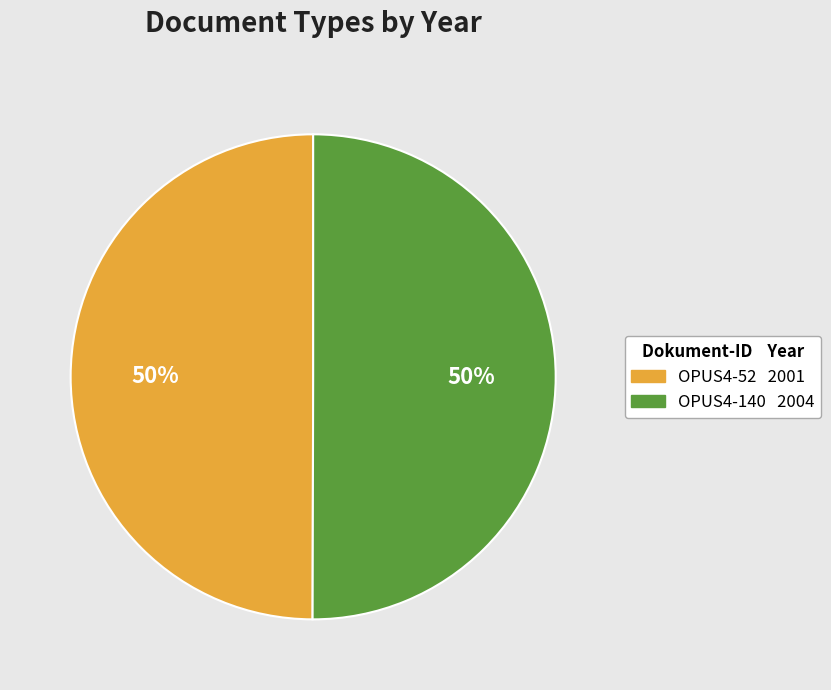

What percentage is the OPUS4-140 slice, to the nearest percent?

50%